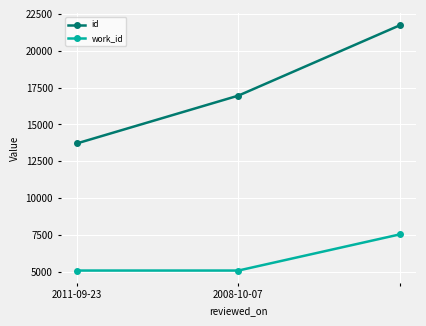

What is the value of the work_id point at the 3rd from the left?

7544